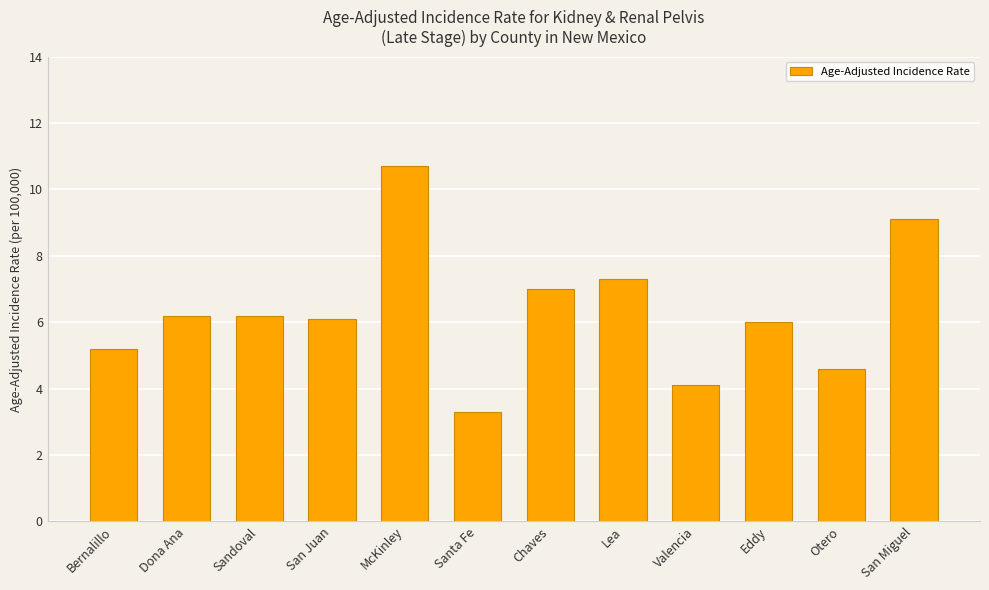

Reading left to right, transcribe all the data shown in this chart.

Bernalillo=5.2	Dona Ana=6.2	Sandoval=6.2	San Juan=6.1	McKinley=10.7	Santa Fe=3.3	Chaves=7.0	Lea=7.3	Valencia=4.1	Eddy=6.0	Otero=4.6	San Miguel=9.1